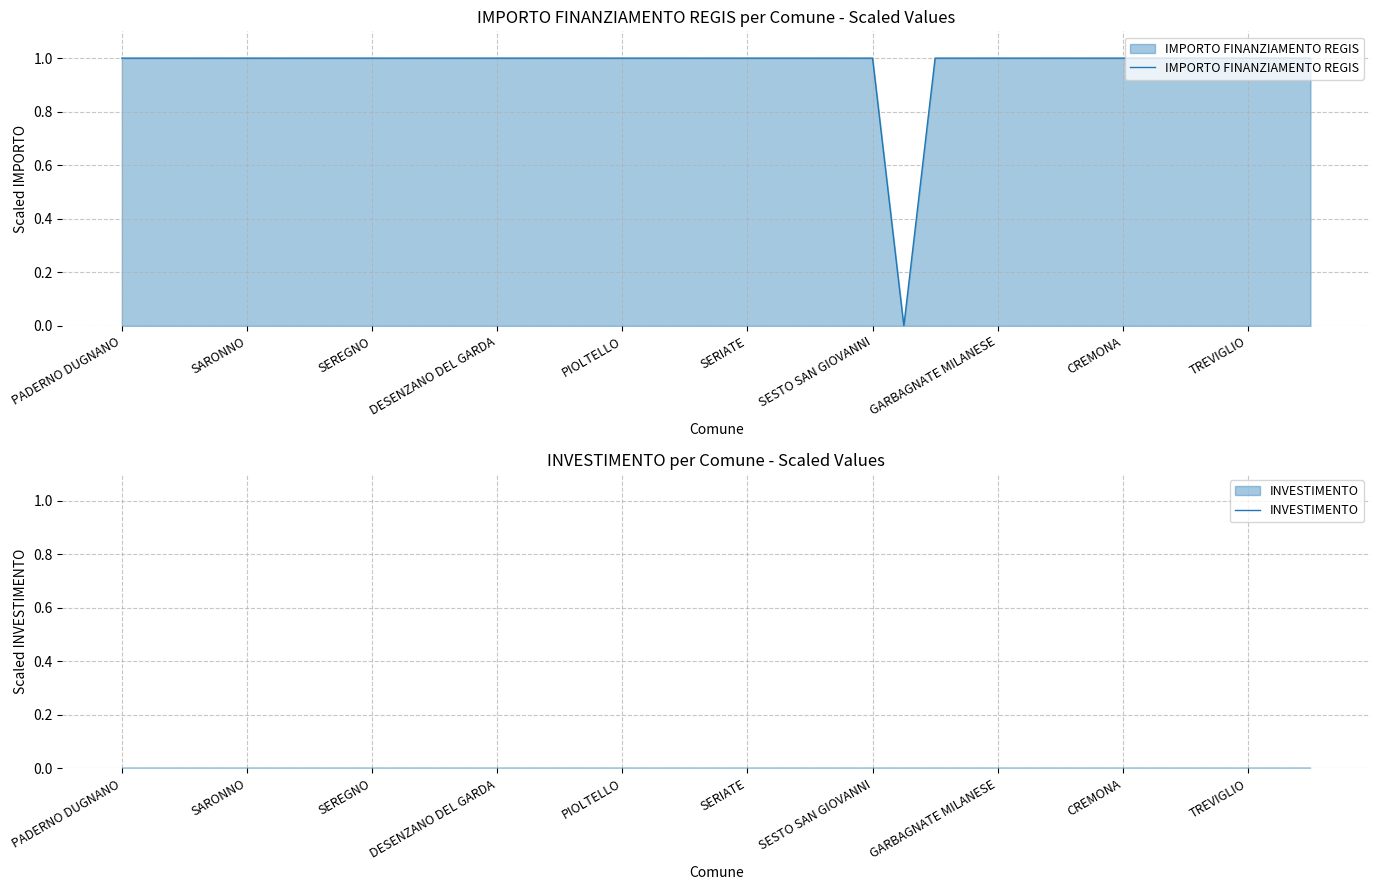

At which category is the sum across all series the highest?

PADERNO DUGNANO